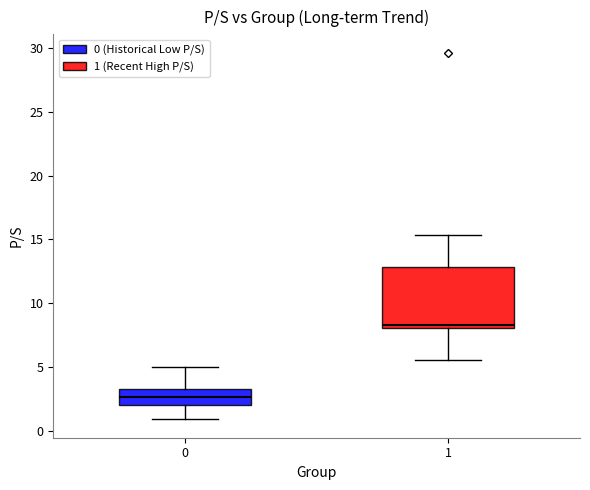

Reading left to right, read every box against the y-axis: the position of its median line, the range the box covers, and the ends of its whiskers. The values are not printed on the chart, so give them approximately, as read against the axis.

0: median 2.5, box 2.0 to 3.0, whiskers 1.0 to 5.0
1: median 8.5, box 8.0 to 13.0, whiskers 5.5 to 15.5